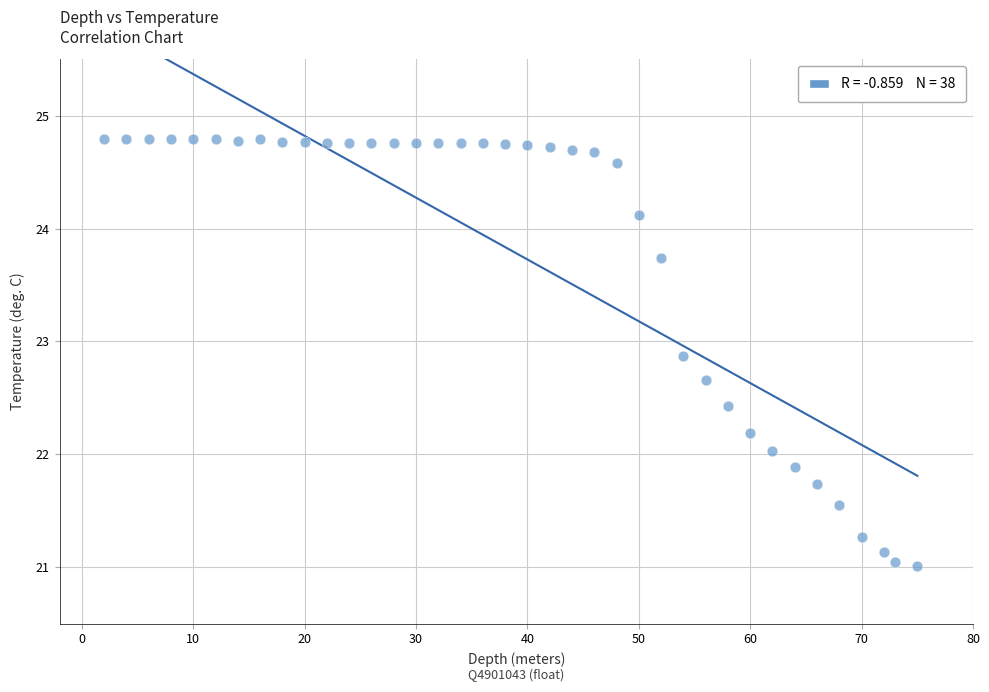

What is the range of X values (max minus min)?

73.0